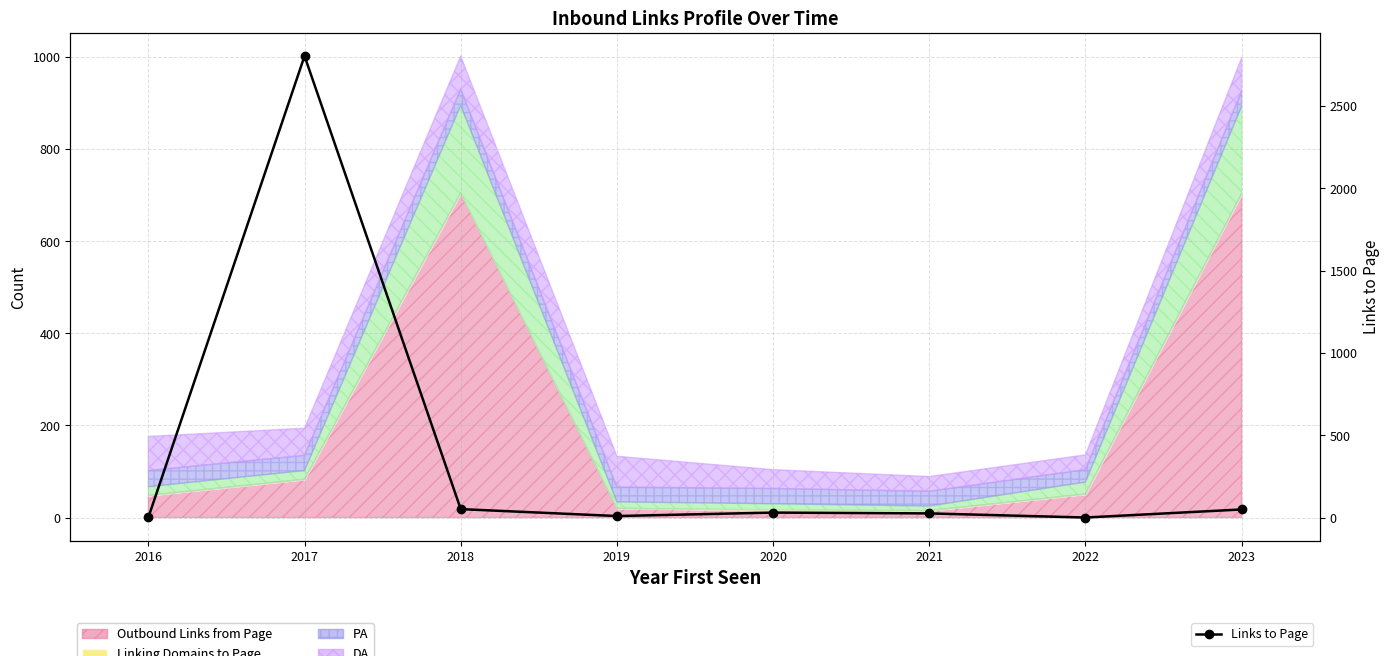

What is the sum of the values at 2022 and 2017?

2805